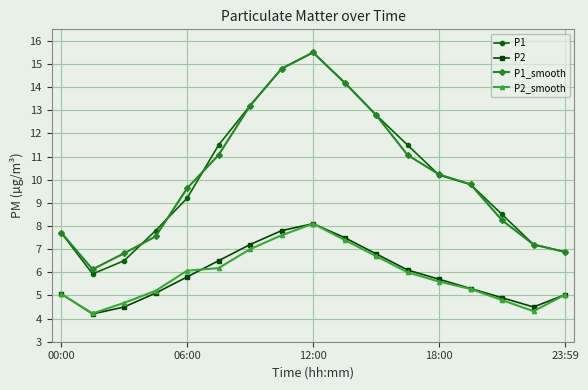

What is the value of the P1 point at the 9th from the left?

15.5